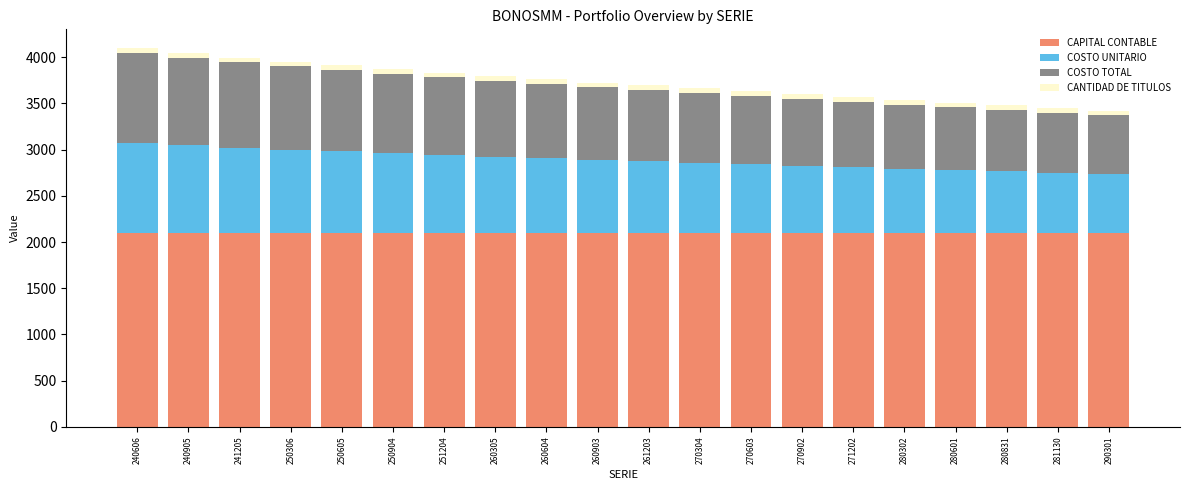

How many bars are there in total?

20